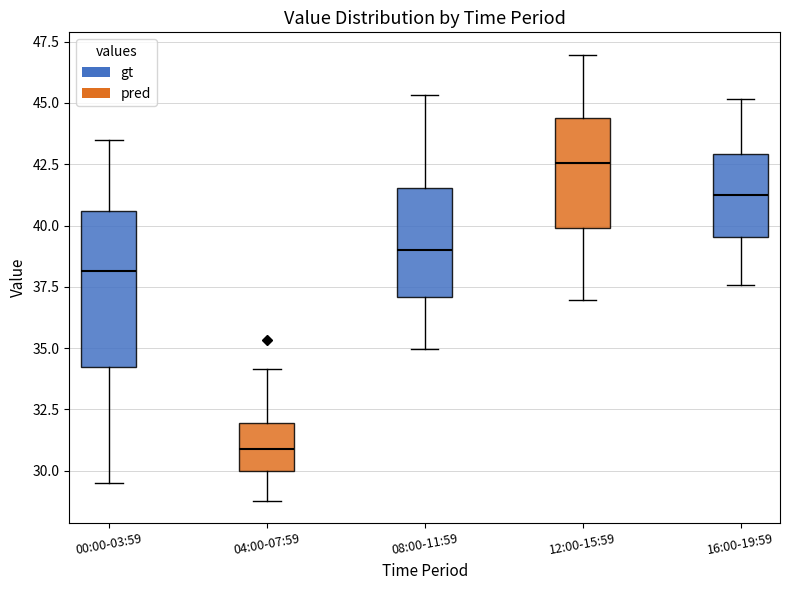

Where does the upper whisker of the box for 00:00-03:59 end on the y-axis? The values are not printed on the chart, so give them approximately, as read against the axis.

43.5